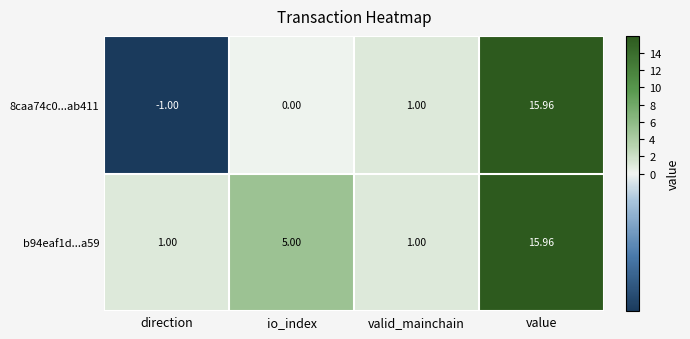

Rank the categories by 8caa74c0...ab411 value from highest to lowest.

value, valid_mainchain, io_index, direction